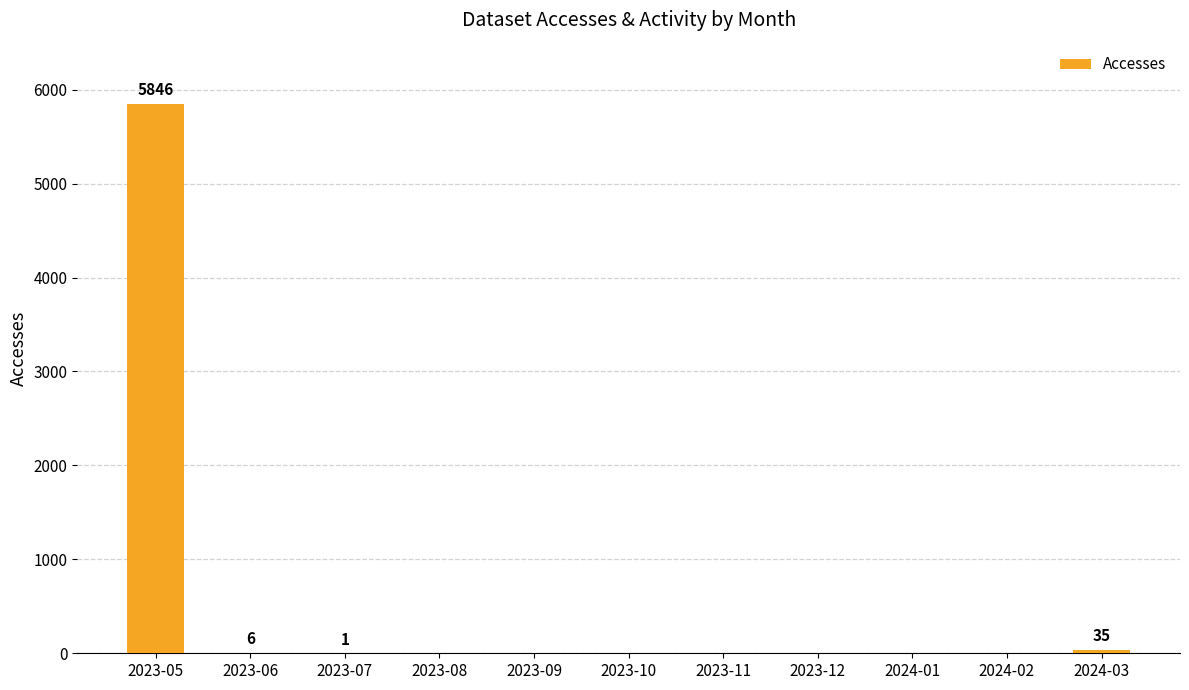

What is the sum of all values?

5888